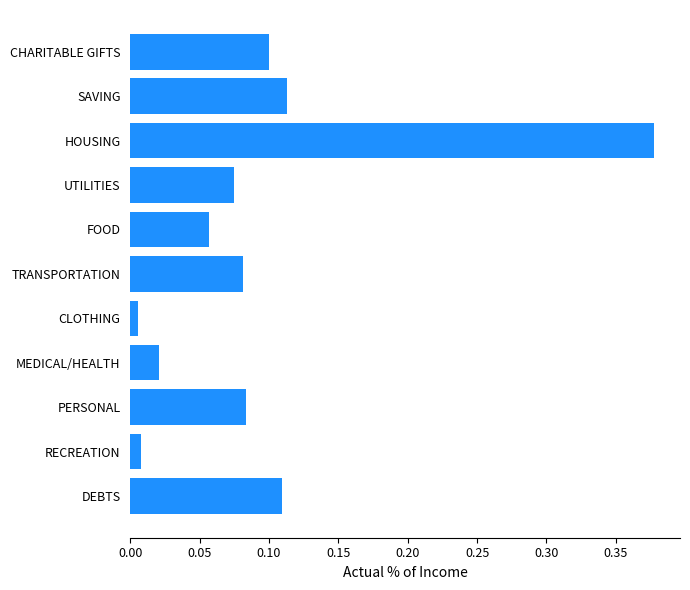

What is the label of the 3rd bar from the bottom?

PERSONAL